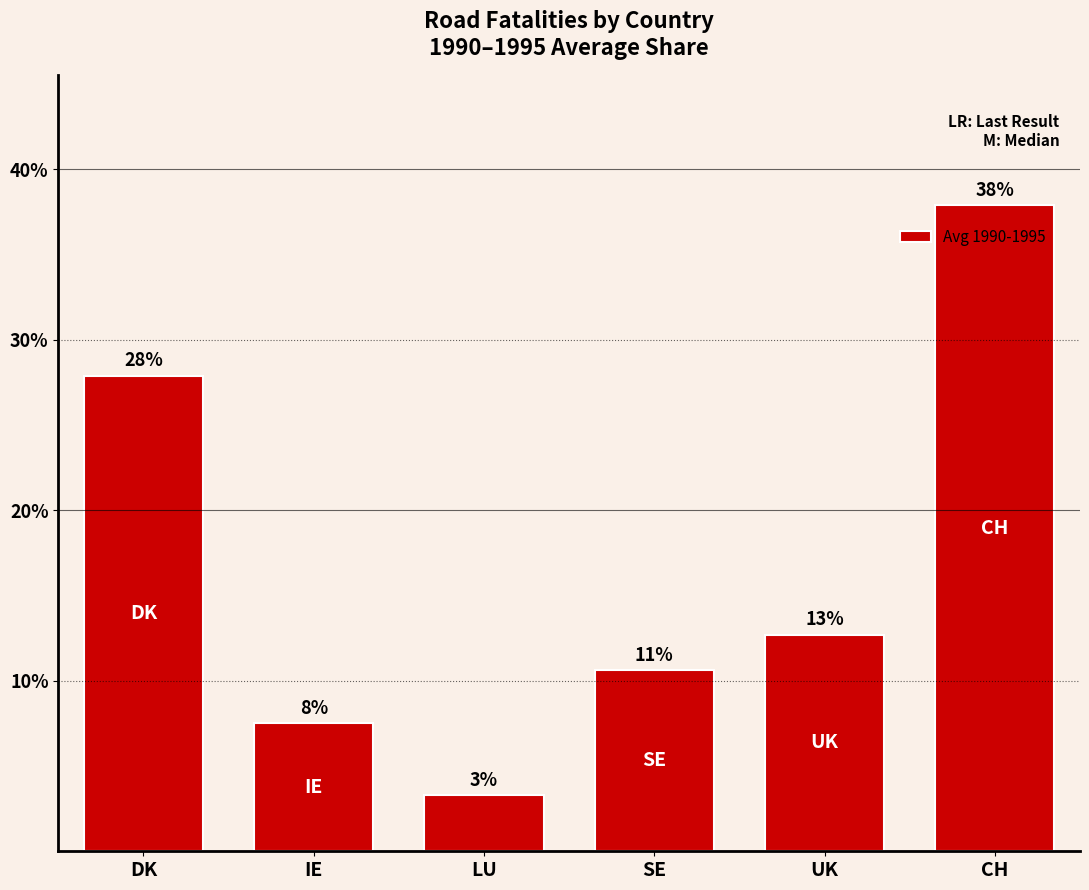

What position from the right is LU?

4